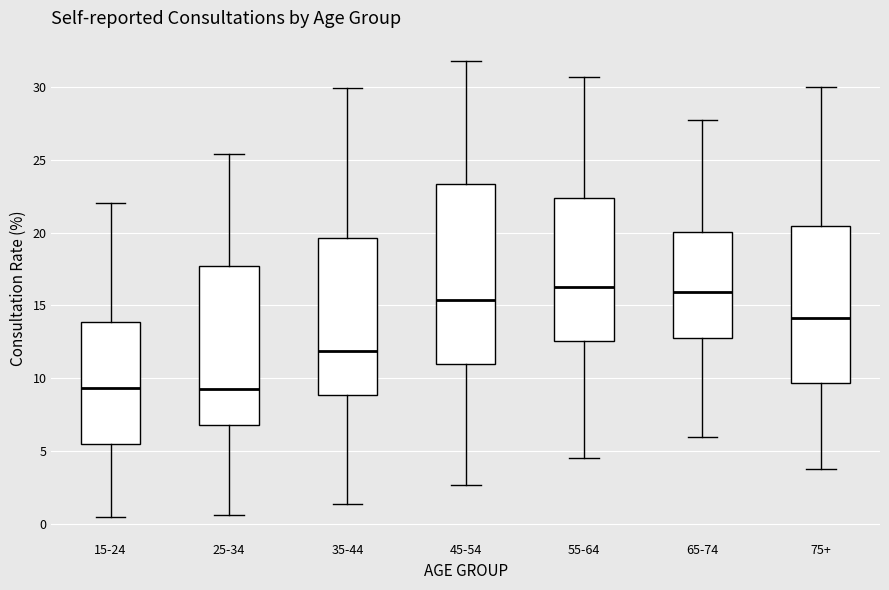

Reading left to right, transcribe this box plot: for each box, give where its median line is, the range the box spans, and where its two whiskers end, as read against the y-axis. The values are not printed on the chart, so give them approximately, as read against the axis.

15-24: median 9.5, box 5.5 to 14.0, whiskers 0.5 to 22.0
25-34: median 9.5, box 7.0 to 17.5, whiskers 0.5 to 25.5
35-44: median 12.0, box 9.0 to 19.5, whiskers 1.5 to 30.0
45-54: median 15.5, box 11.0 to 23.5, whiskers 2.5 to 32.0
55-64: median 16.5, box 12.5 to 22.5, whiskers 4.5 to 30.5
65-74: median 16.0, box 13.0 to 20.0, whiskers 6.0 to 27.5
75+: median 14.0, box 9.5 to 20.5, whiskers 4.0 to 30.0